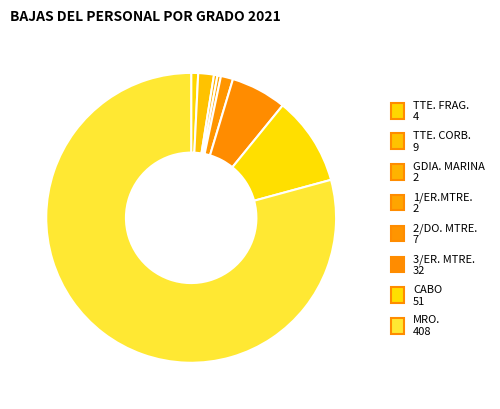

What is the total percentage of 2/DO. MTRE. and 1/ER.MTRE.?

1.7%